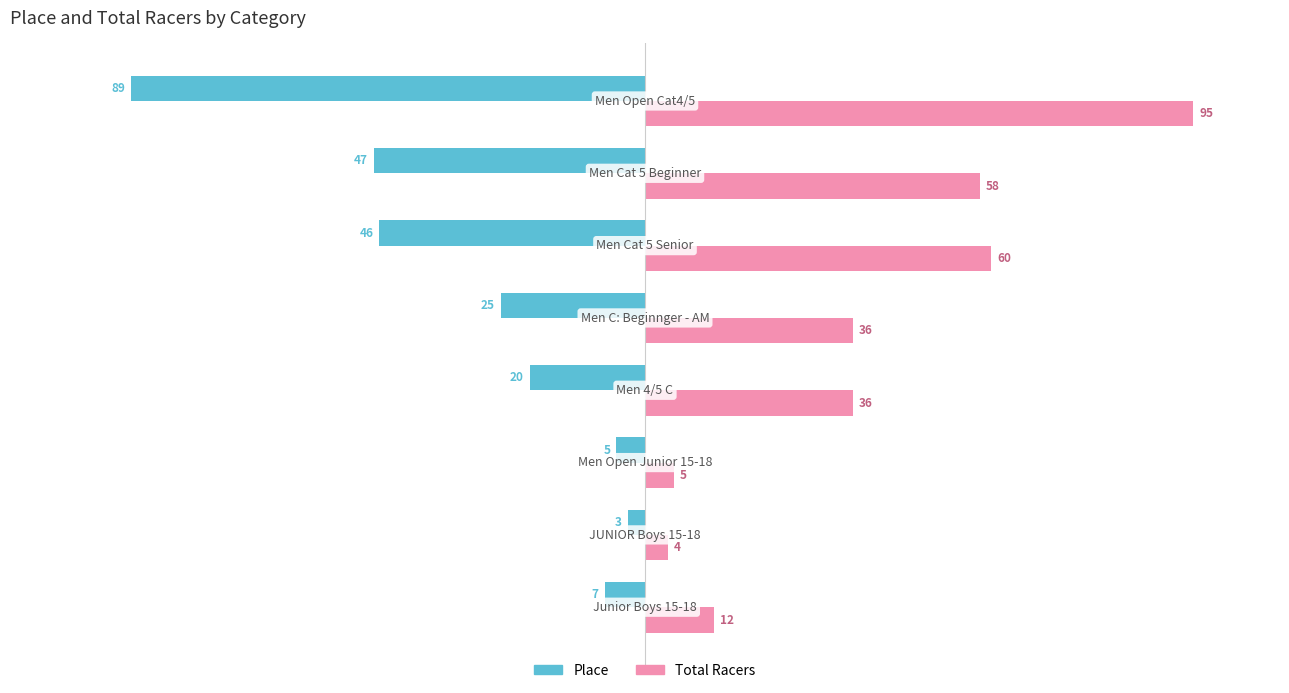

List the series in order of their peak value, highest first.

Total Racers, Place